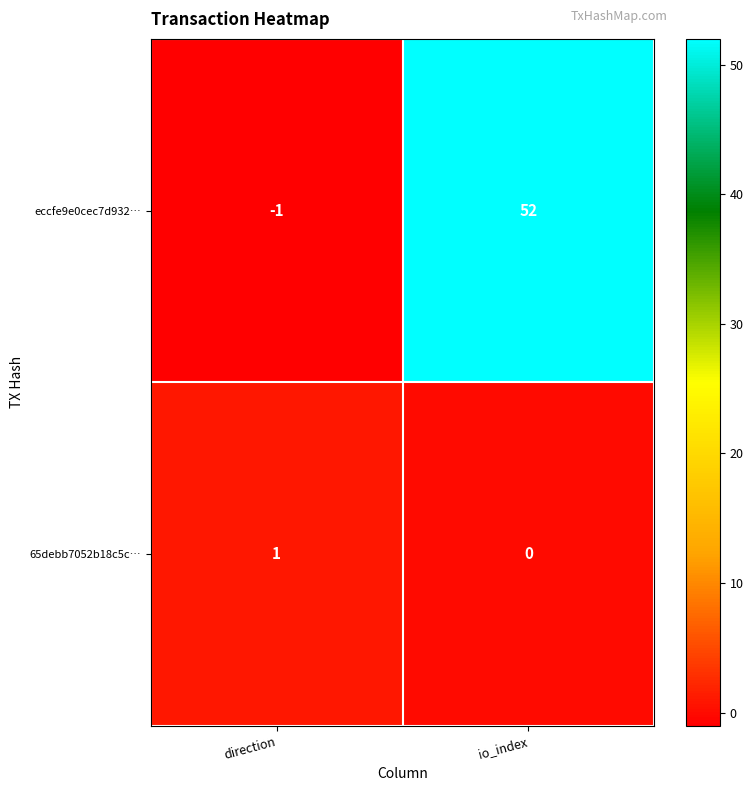

How many data points does each series have?

2